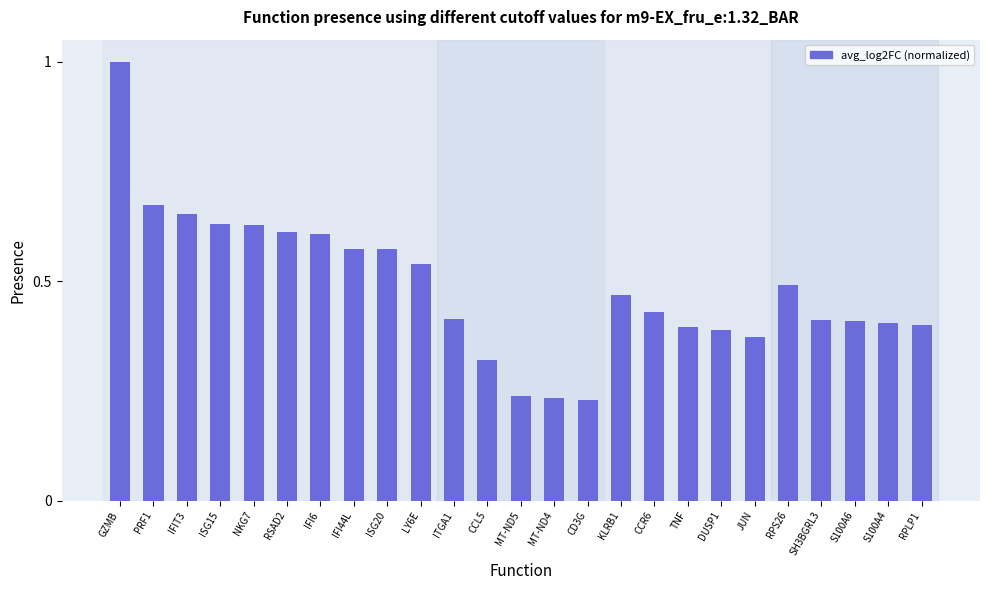

What is the maximum value shown in the chart?

1.0